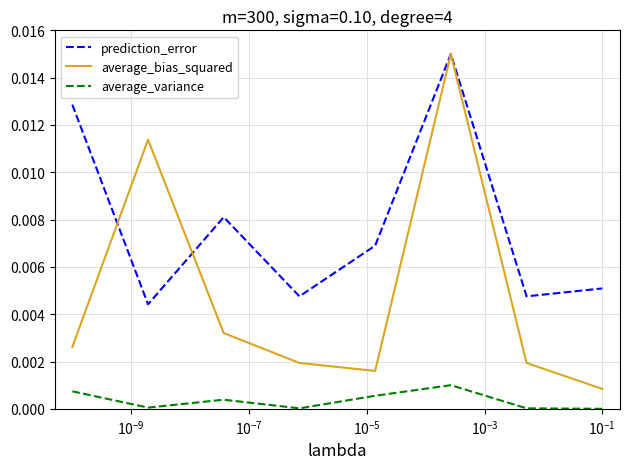

How many prediction_error values are between 0 and 1?

8